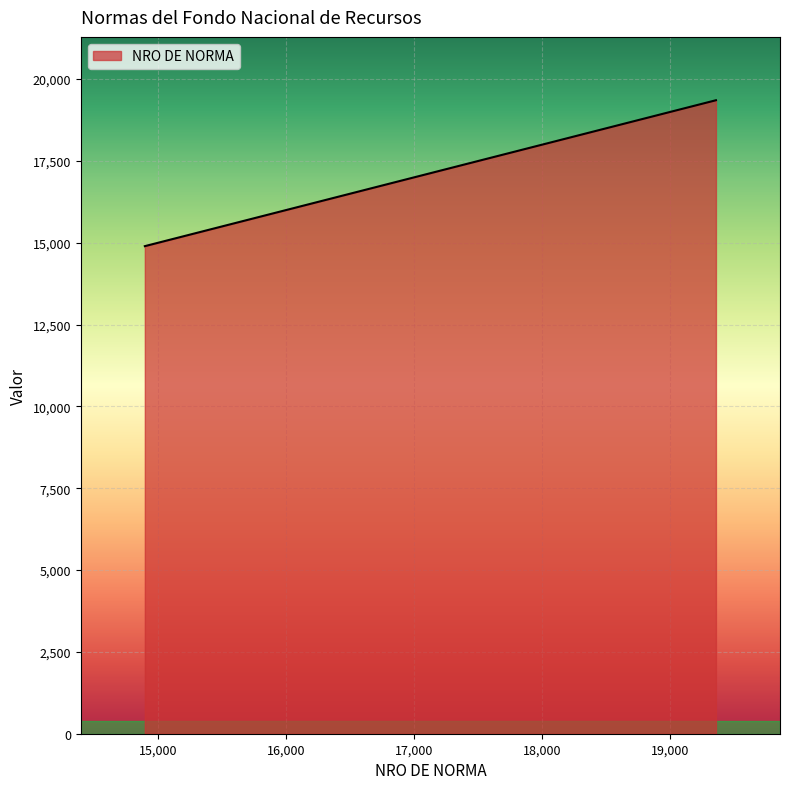

What is the minimum value shown in the chart?

14897